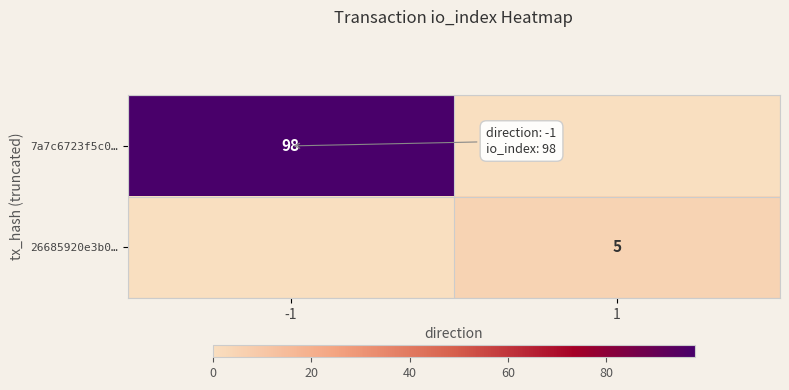

True or false: 7a7c6723f5c0… has a value of 98 at -1.

True